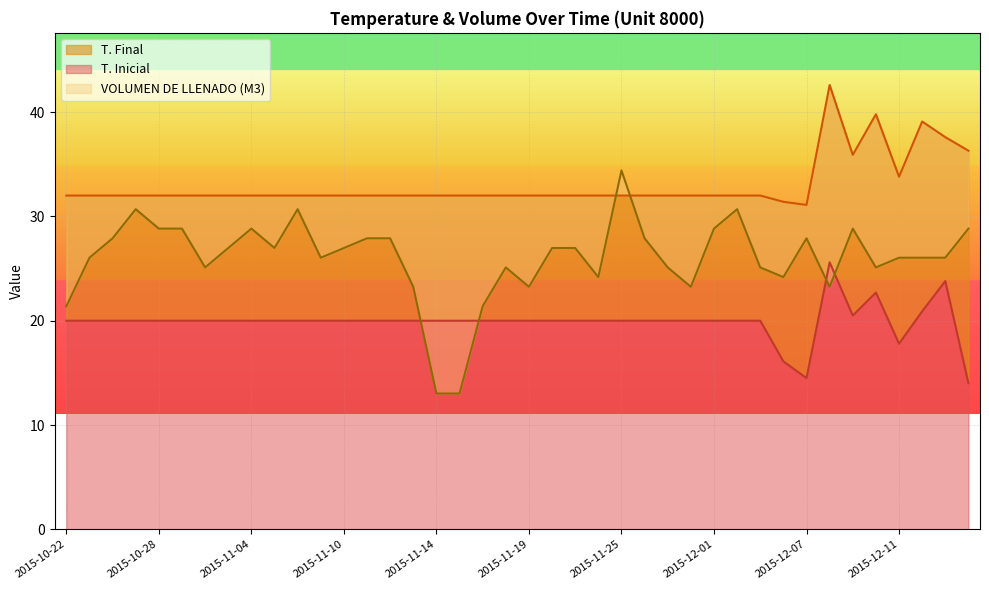

What is the minimum value for T. Final?

31.1